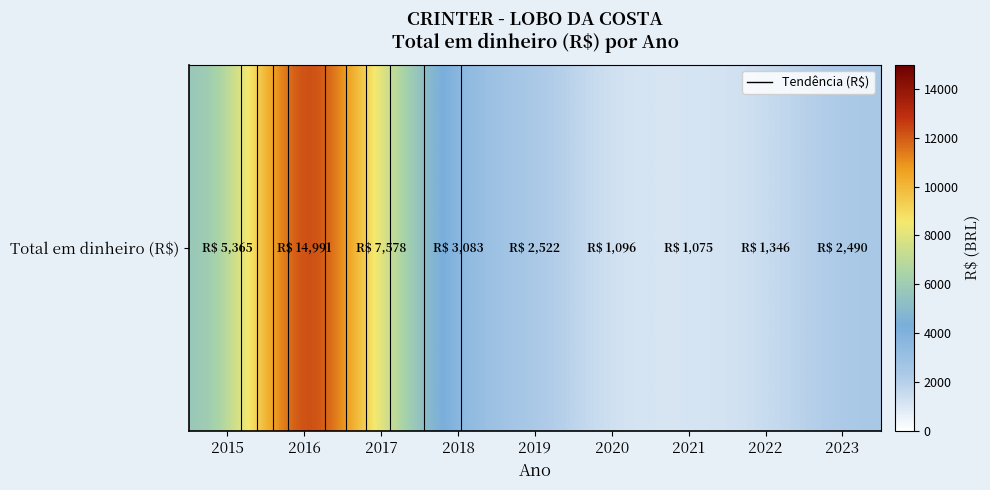

What is the smallest value displayed?

1074.6